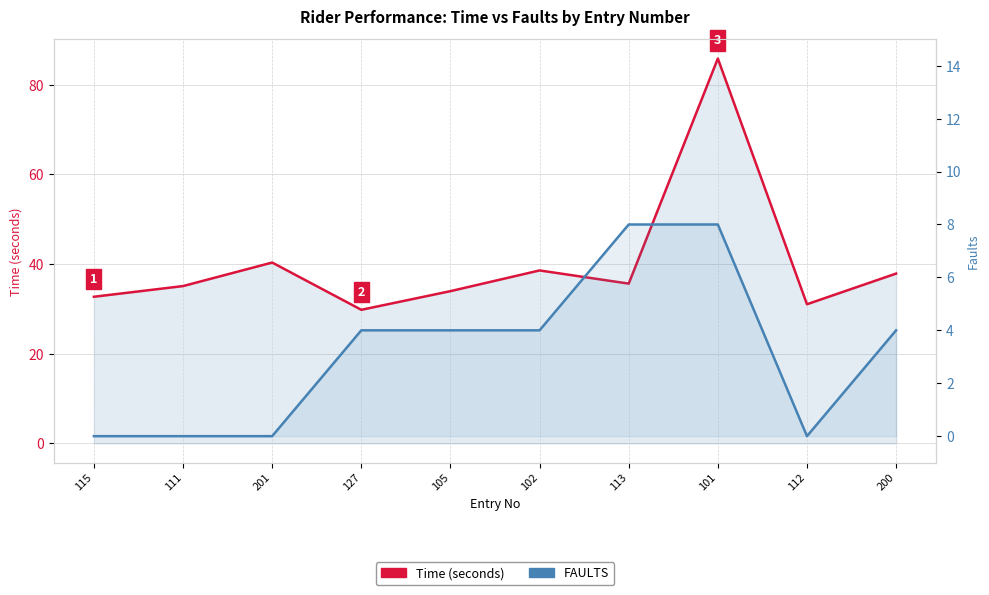

Reading left to right, extract all data points from this chart.

Time (seconds): 115=32.7	111=35.1	201=40.3	127=29.8	105=34.0	102=38.6	113=35.6	101=85.8	112=31.0	200=37.9
FAULTS: 115=0.0	111=0.0	201=0.0	127=4.0	105=4.0	102=4.0	113=8.0	101=8.0	112=0.0	200=4.0